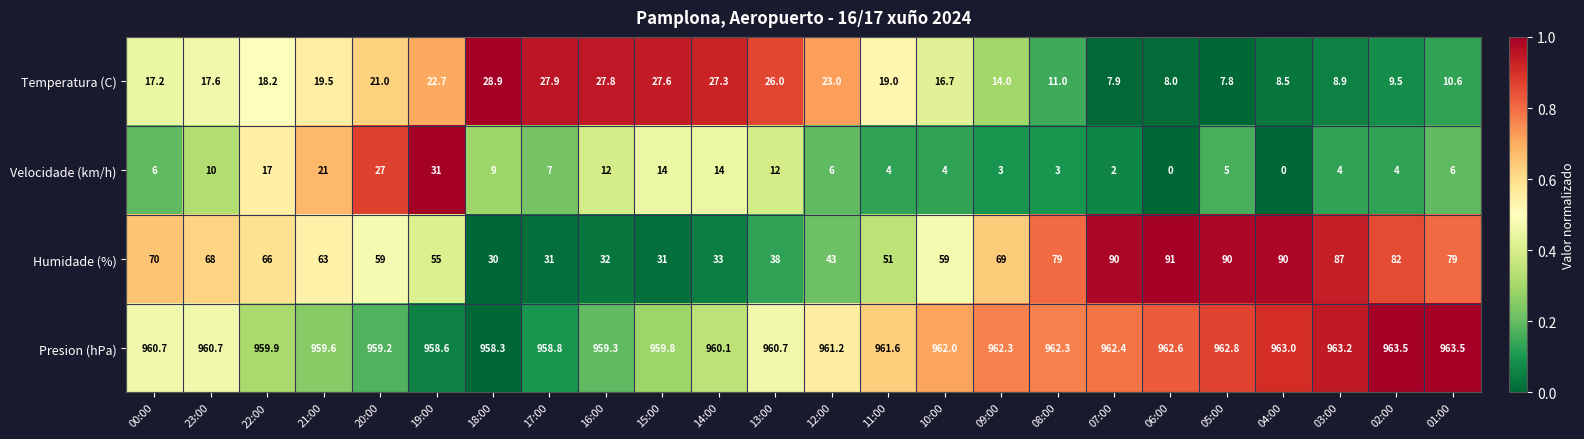

What is the difference between the highest and lowest values at 19:00?

935.9